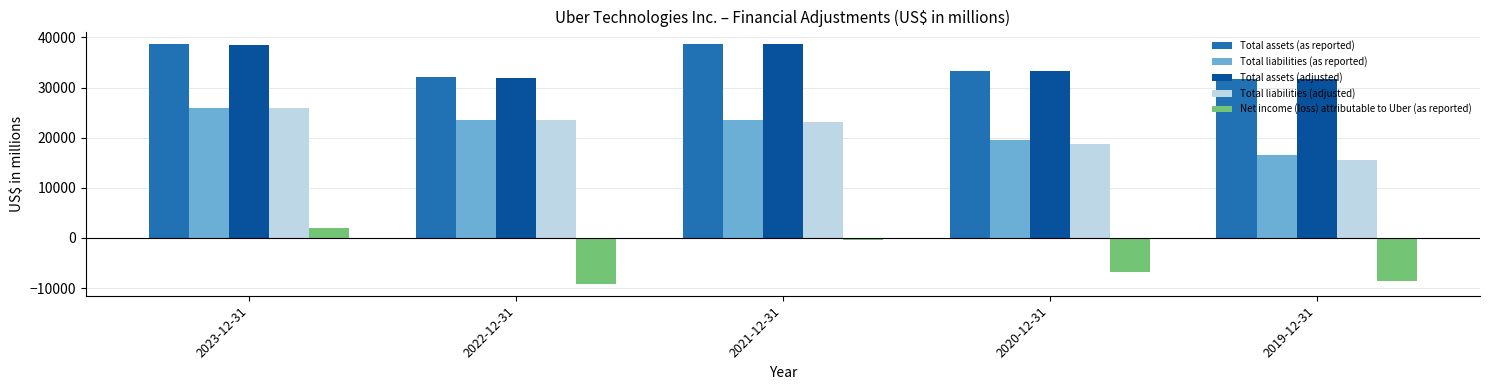

What are all the series names shown in the legend?

Total assets (as reported), Total liabilities (as reported), Total assets (adjusted), Total liabilities (adjusted), Net income (loss) attributable to Uber (as reported)